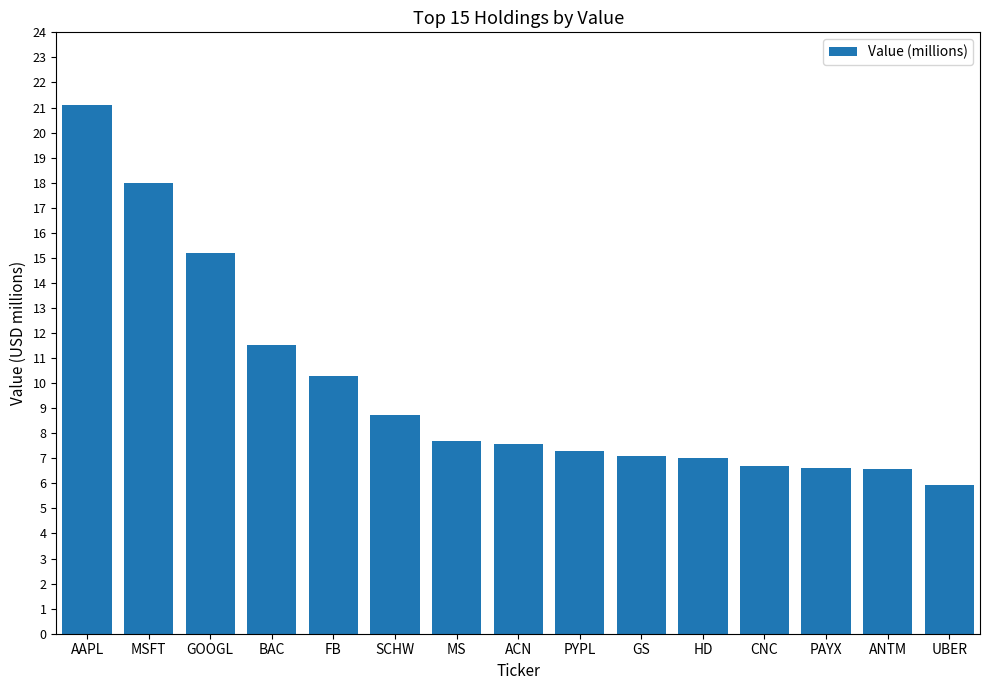

What is the value of the 8th bar from the left?

7.6